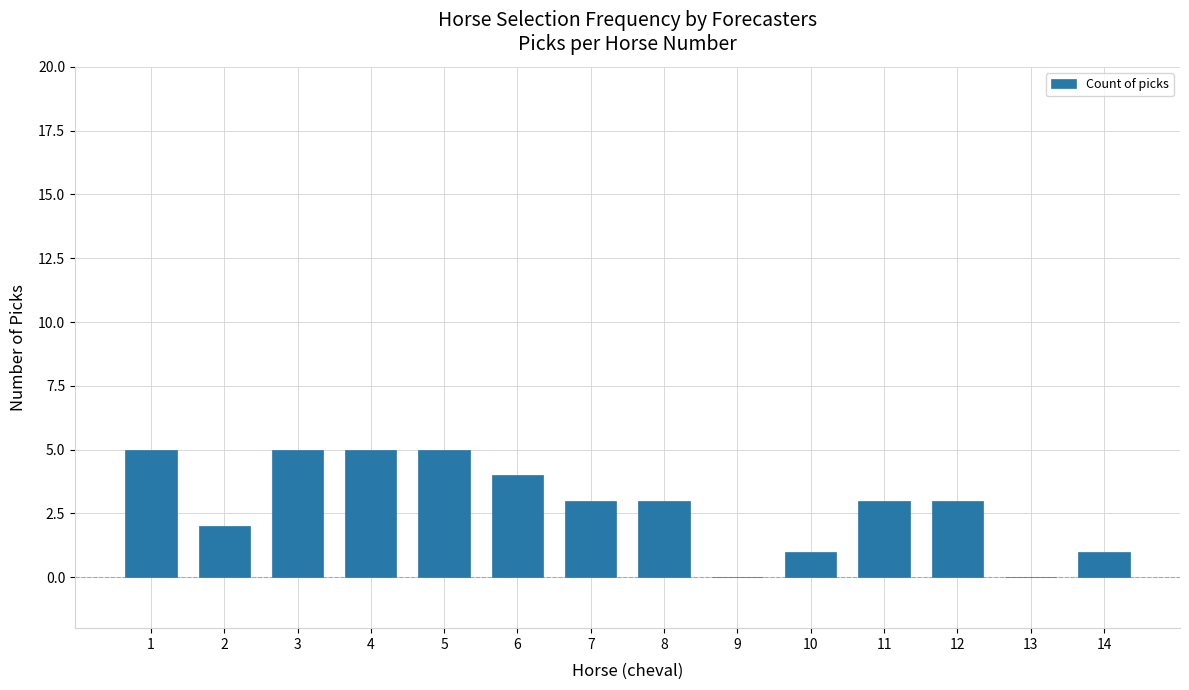

Are the bars horizontal?

No